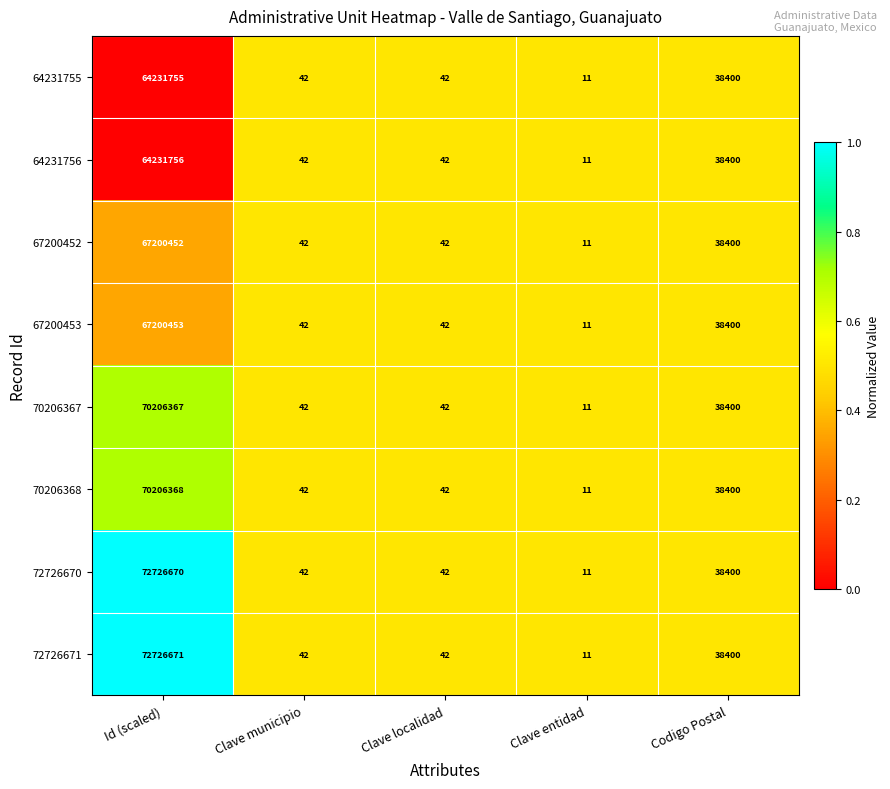

Rank the series by their maximum value, from highest to lowest.

72726671, 72726670, 70206368, 70206367, 67200453, 67200452, 64231756, 64231755